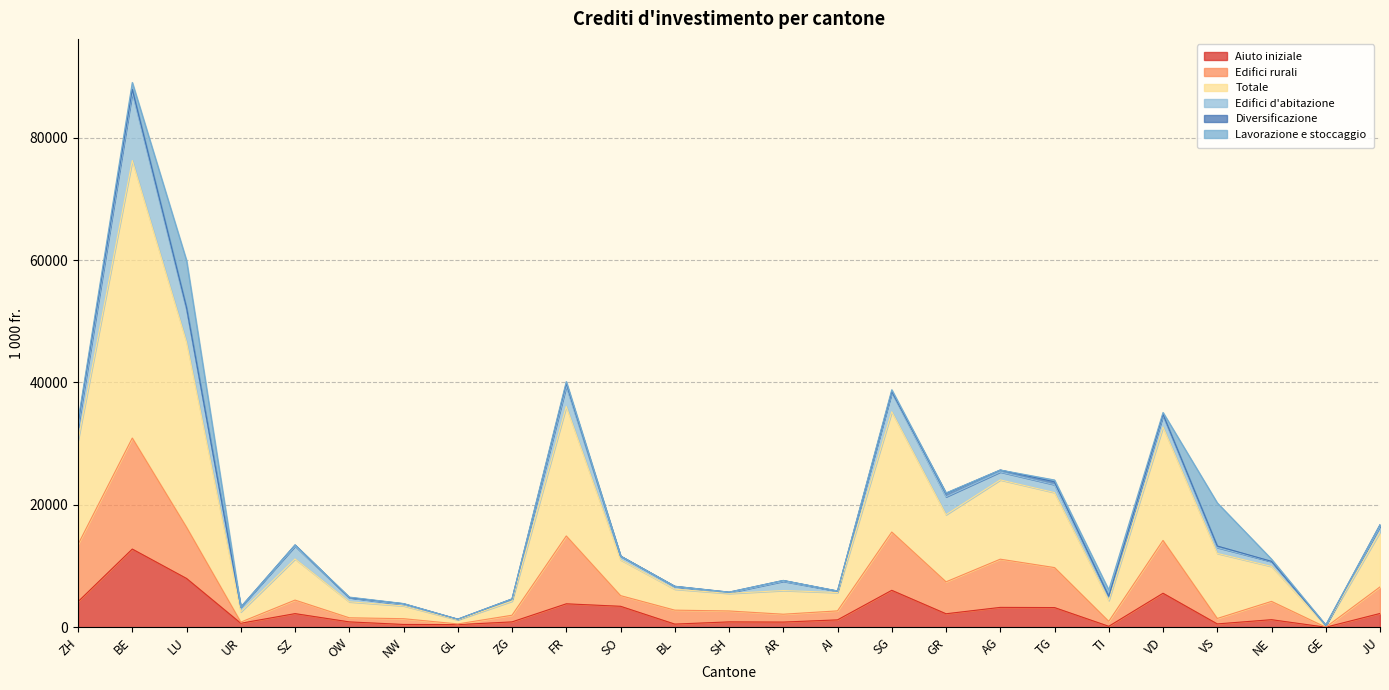

At which category is the sum across all series the highest?

BE